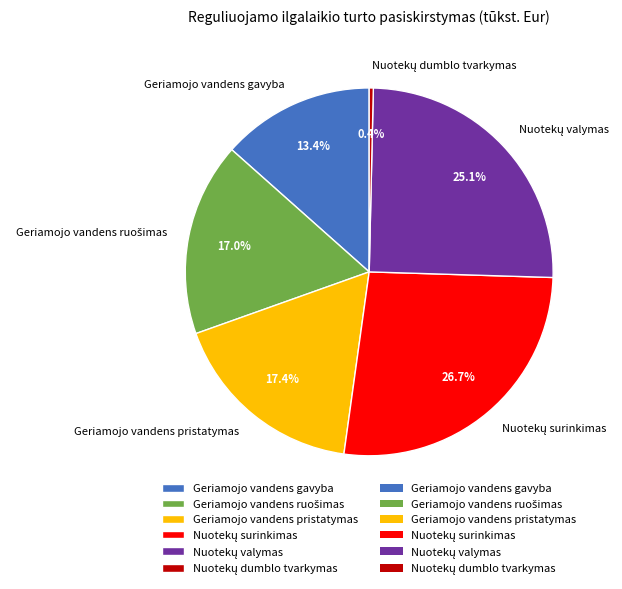

What portion of the pie excludes Geriamojo vandens gavyba?

86.6%